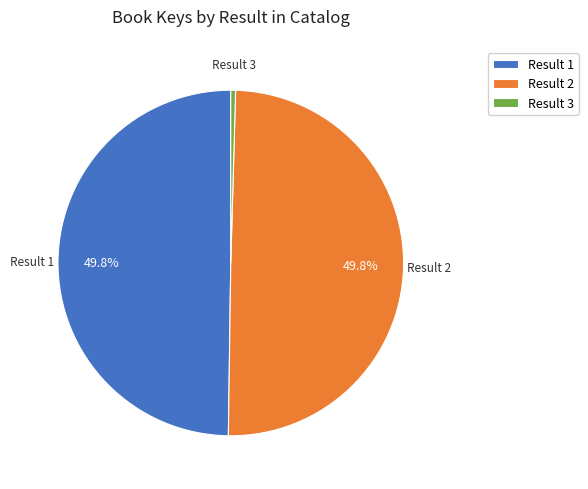

Does Result 1 account for over 50% of the chart?

No